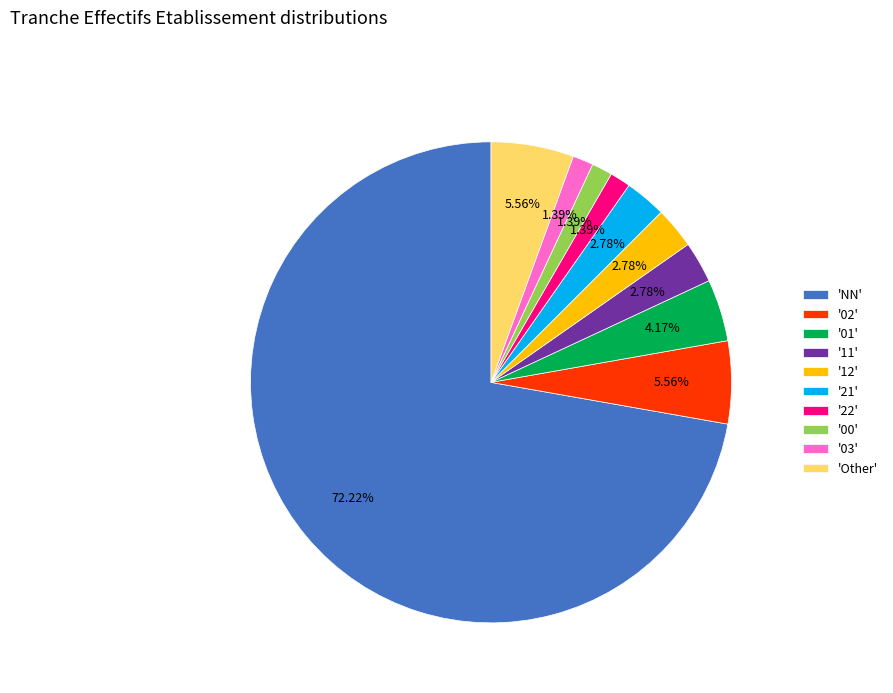

Approximately how many times larger is the value at '03' compared to '12'?

0.5